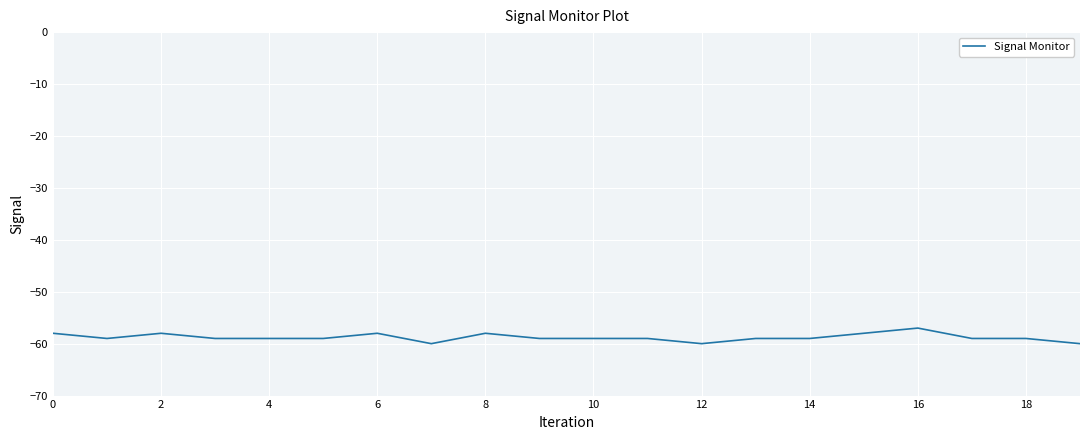

What is the maximum value shown in the chart?

-57